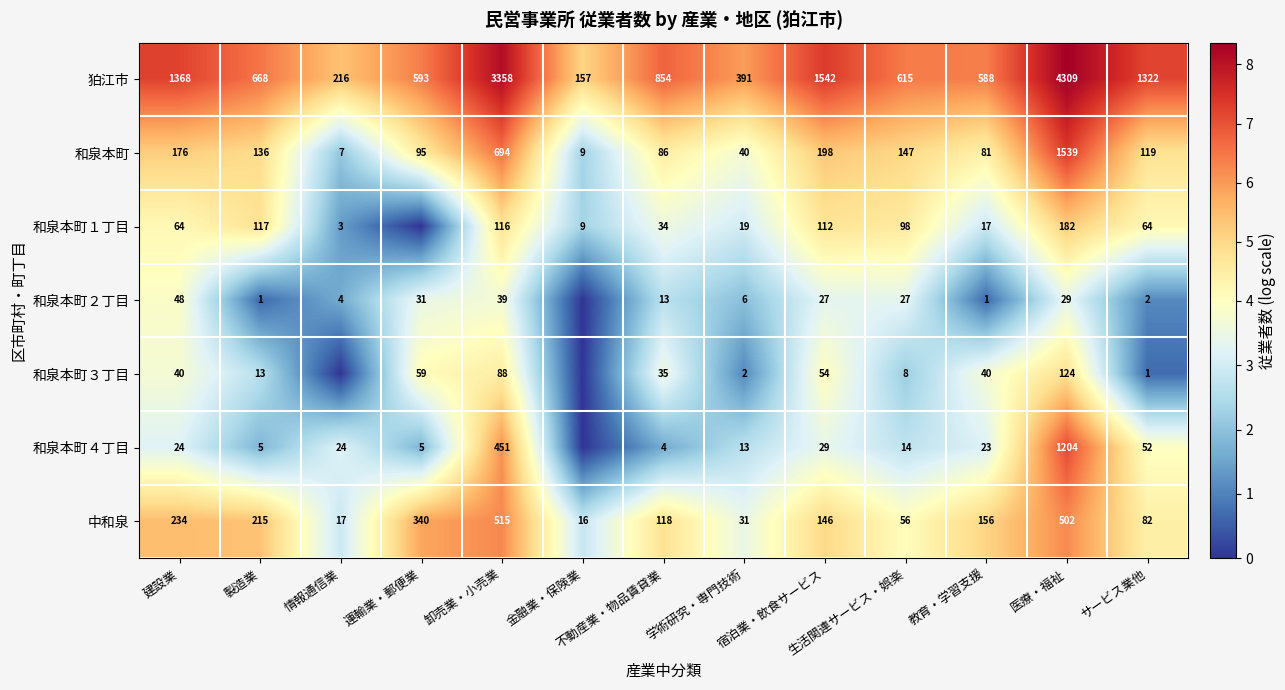

The 和泉本町４丁目 series shows 34 at 建設業. True or false?

False